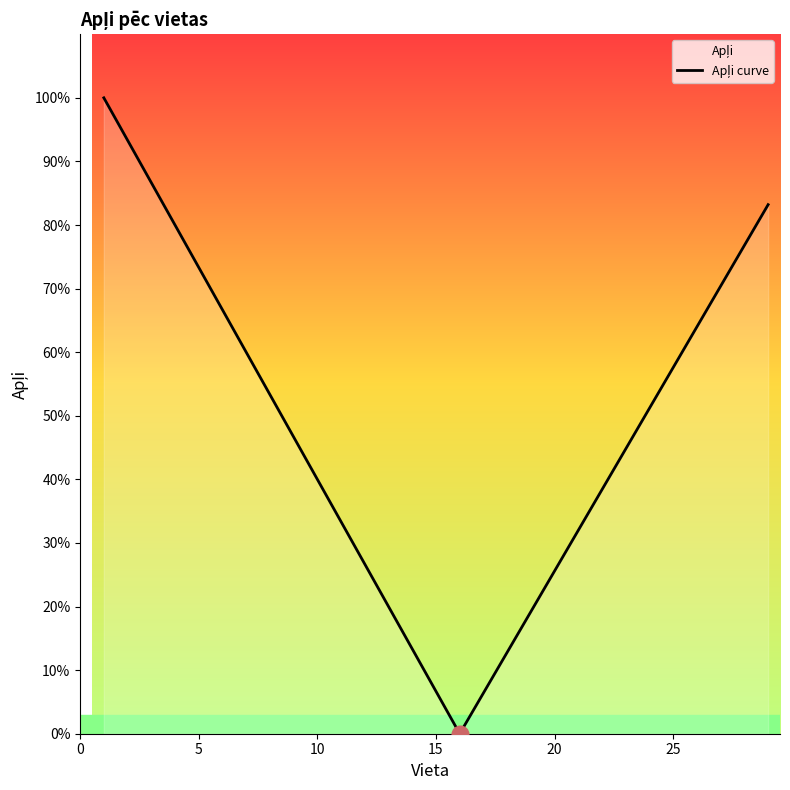

How many lines are shown in the chart?

1